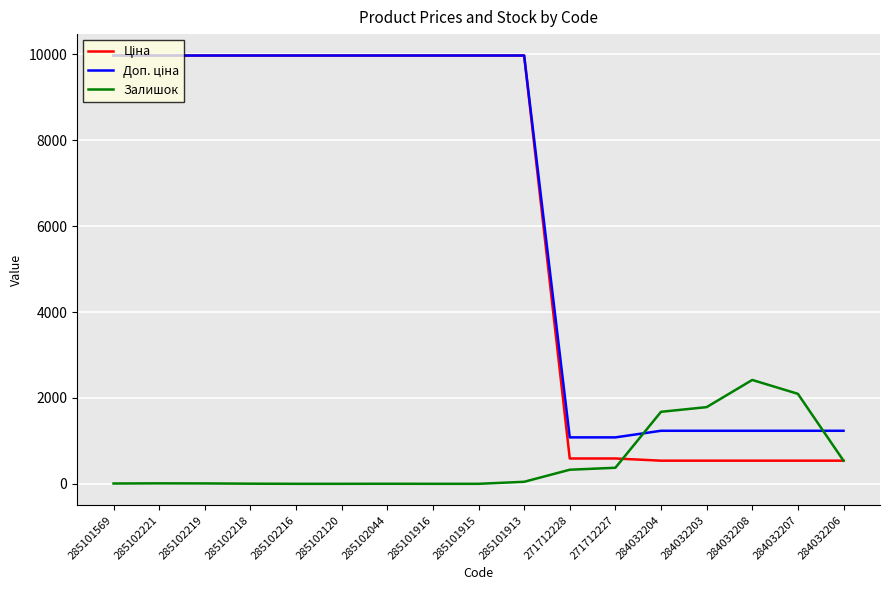

Is it true that Залишок equals 9.0 at 285102219?

True